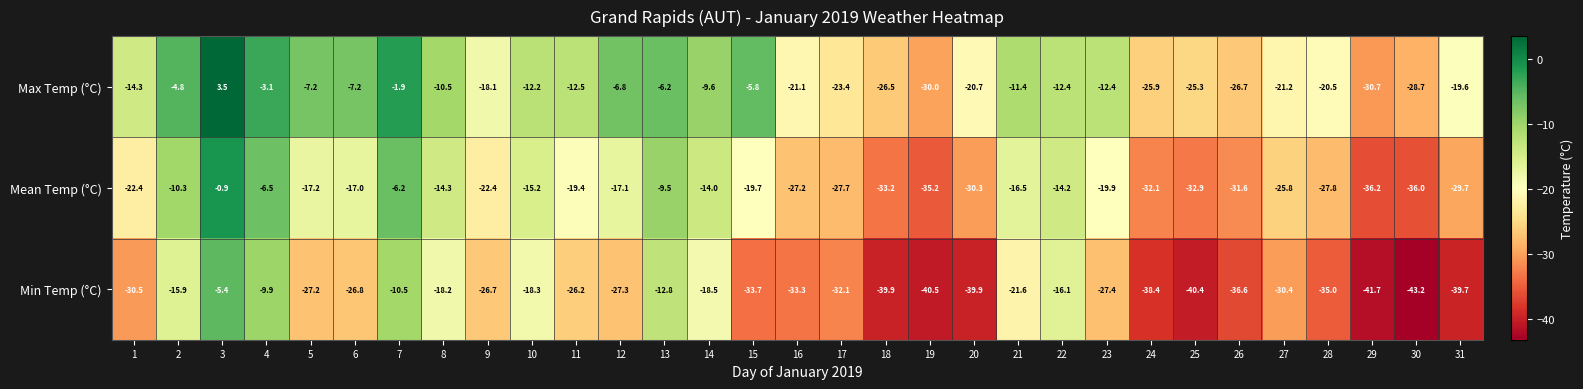

What is the difference between the maximum and minimum values in the Mean Temp (°C) series?

35.3